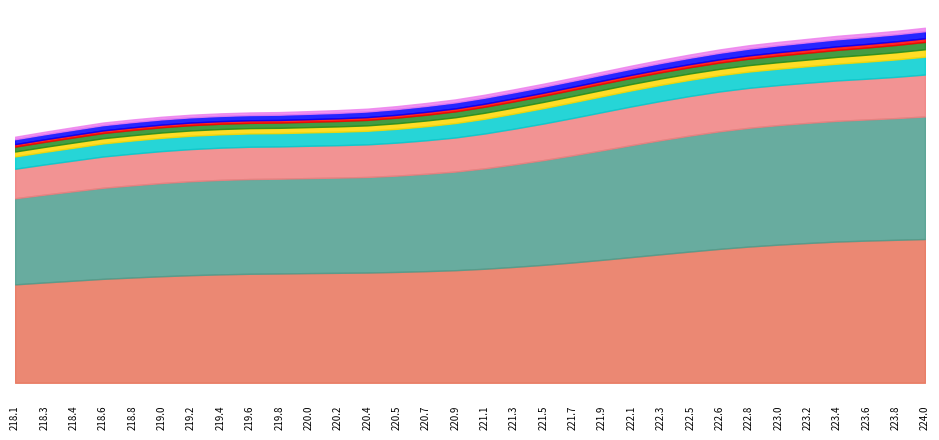

What is the label of the 31st point from the left?

223.7895